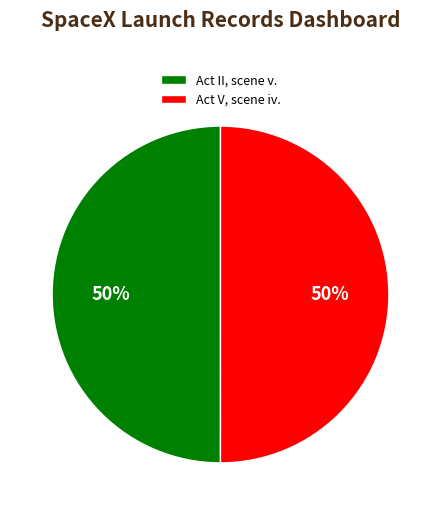

Combined, do Act V, scene iv. and Act II, scene v. account for over 50%?

Yes